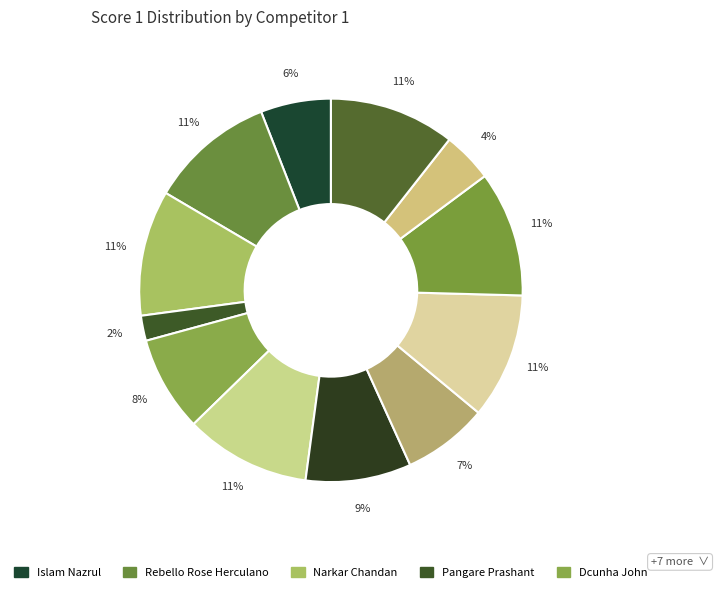

Rank the categories by value from highest to lowest.

Rebello Rose Herculano, Narkar Chandan, Chavda Natvarsingh, Rane Rohan, Annamwar Balaji, Chheda Samir, Rout Raja, Dcunha John, Sanakal Amar, Islam Nazrul, Chithirai Vinod, Pangare Prashant, Patel Deepan